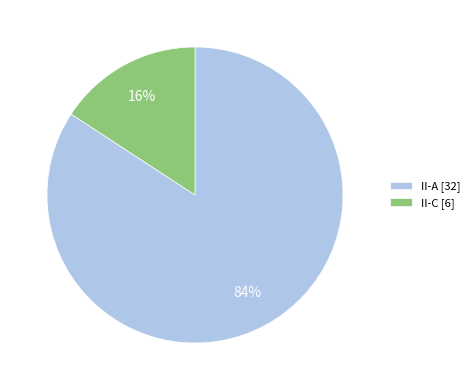

To the nearest percent, what percentage of the pie is II-C?

16%